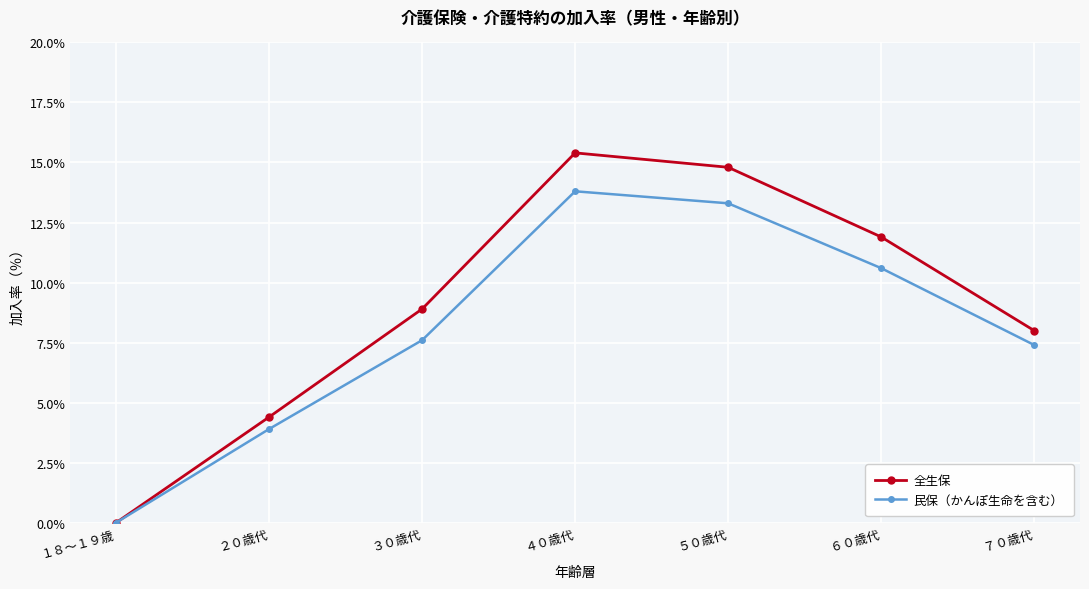

What is the label of the 2nd point from the right?

６０歳代